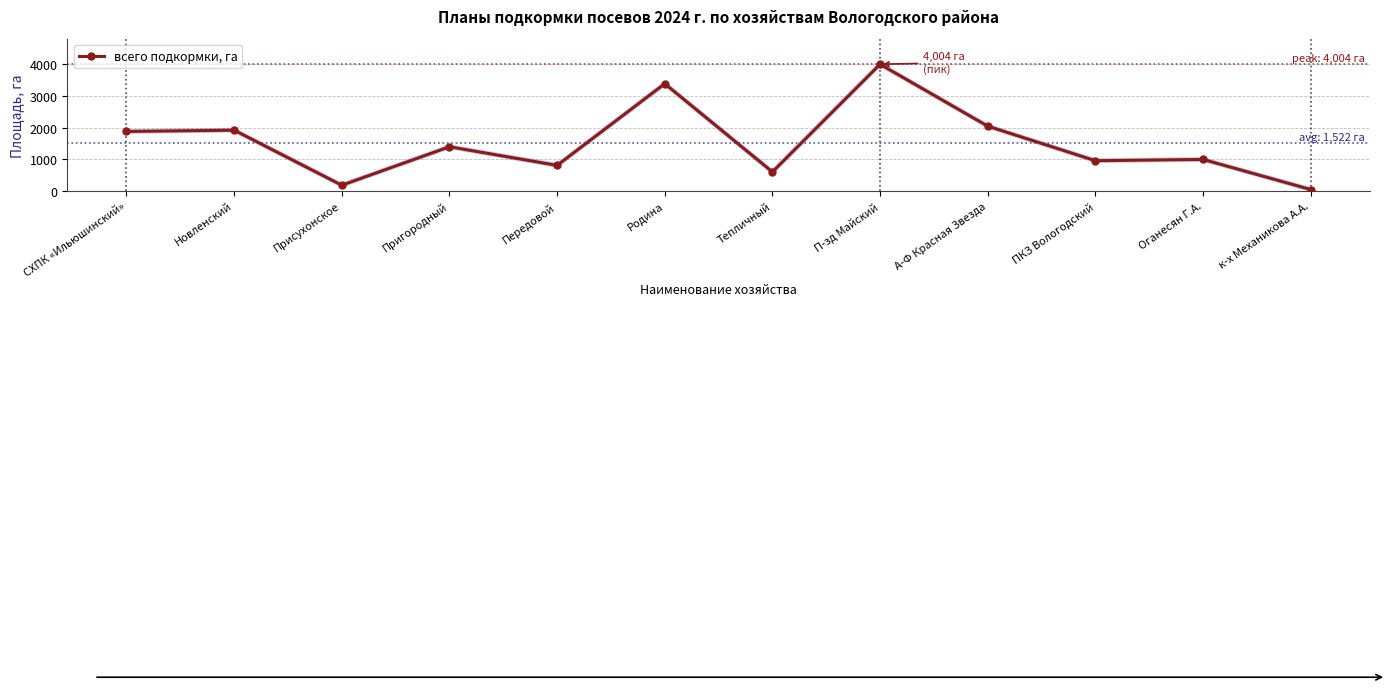

How many interior local peaks (higher than both neighbors) does the data have?

5